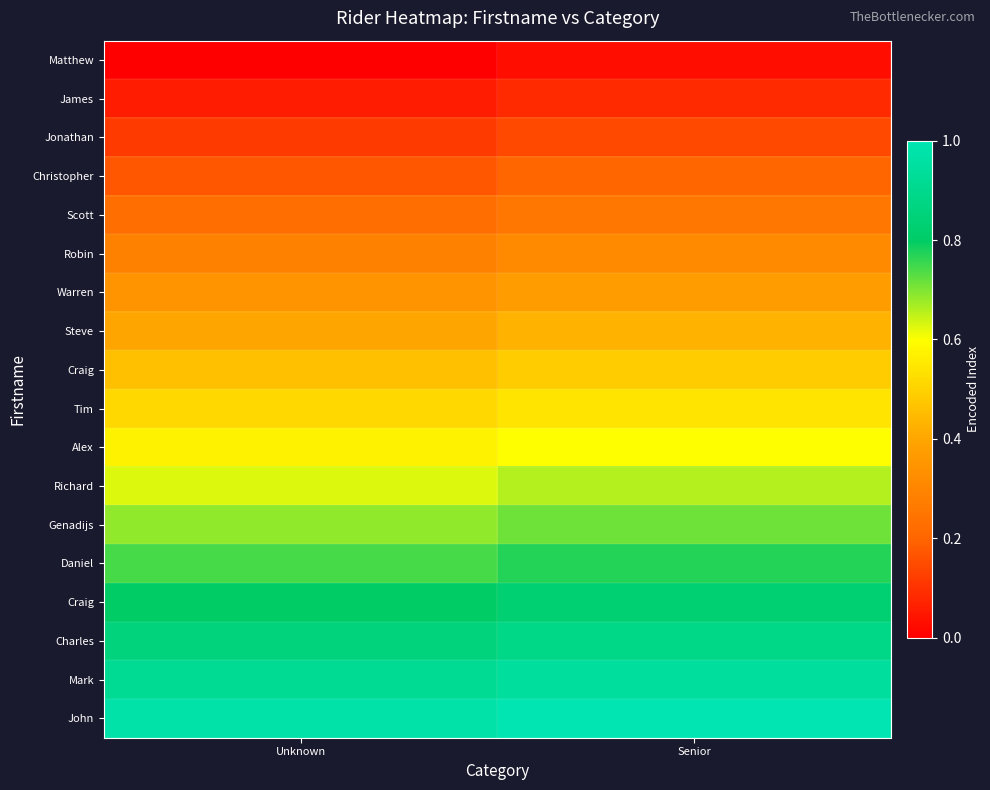

At which category does the chart reach its minimum across all series?

Unknown